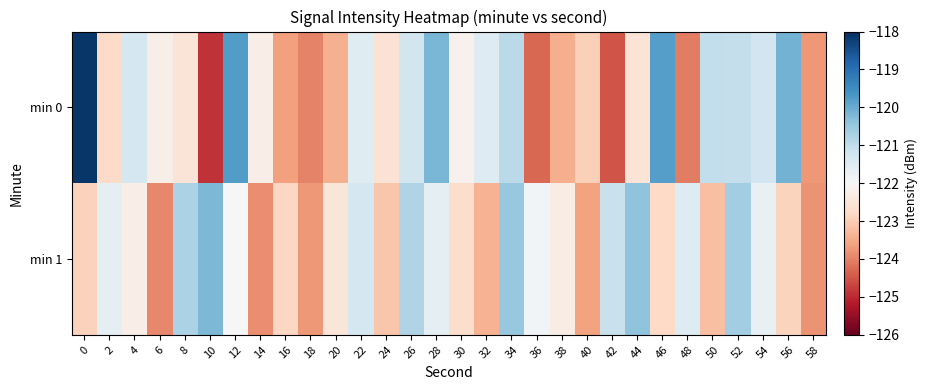

Reading left to right, transcribe all the data shown in this chart.

min 0: 0=-118.1	2=-122.8	4=-121.3	6=-122.2	8=-122.5	10=-124.9	12=-119.8	14=-122.3	16=-123.6	18=-124.0	20=-123.4	22=-121.5	24=-122.6	26=-121.3	28=-120.2	30=-122.2	32=-121.5	34=-120.9	36=-124.3	38=-123.4	40=-122.9	42=-124.5	44=-122.5	46=-119.8	48=-124.0	50=-121.0	52=-121.1	54=-121.2	56=-120.1	58=-123.7
min 1: 0=-122.9	2=-121.6	4=-122.3	6=-123.9	8=-120.7	10=-120.2	12=-122.0	14=-123.9	16=-122.8	18=-123.7	20=-122.5	22=-121.3	24=-123.1	26=-120.8	28=-121.6	30=-122.7	32=-123.4	34=-120.5	36=-121.9	38=-122.3	40=-123.6	42=-121.1	44=-120.4	46=-122.8	48=-121.5	50=-123.2	52=-120.6	54=-121.7	56=-122.9	58=-123.8